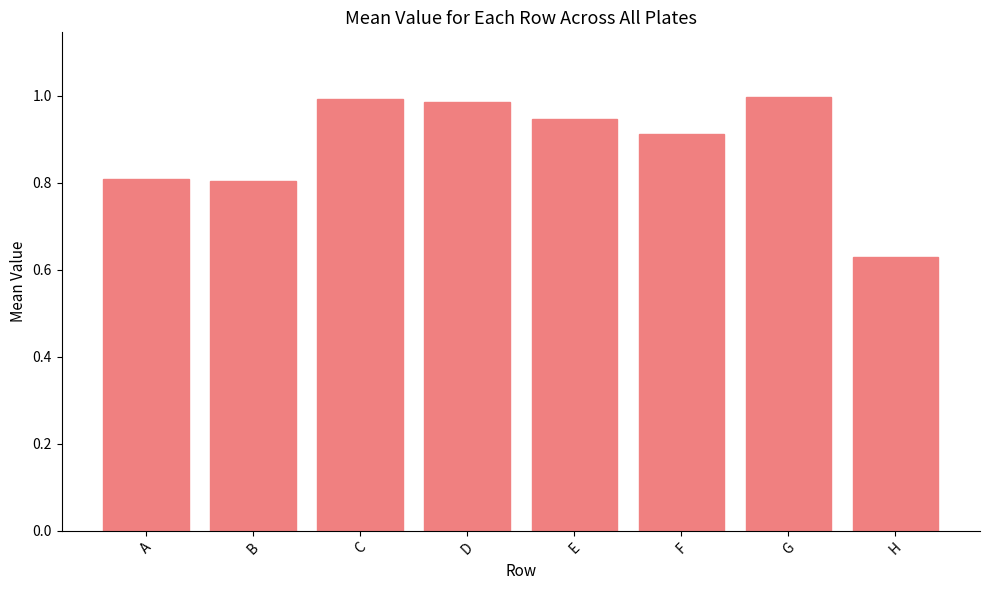

Which has a higher value, F or G?

G